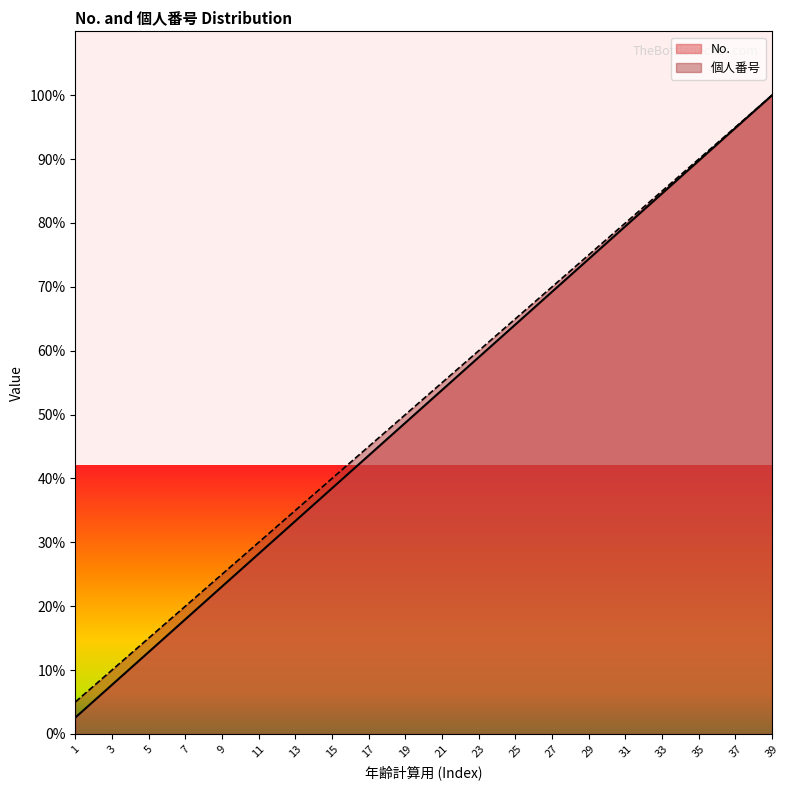

What is the greatest value displayed?

100.0